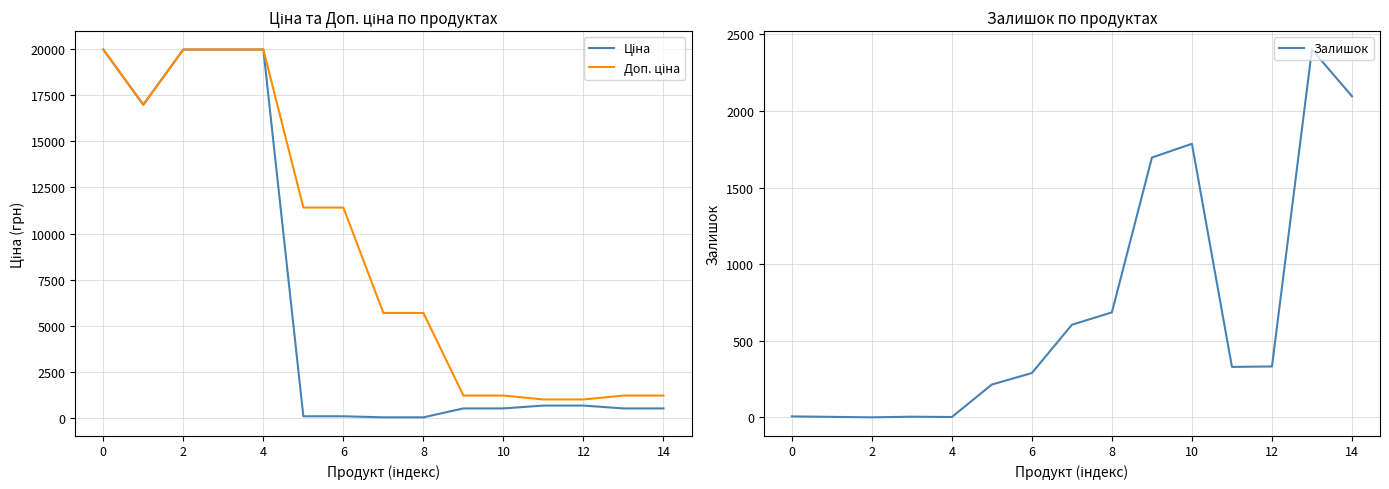

What is the highest value of the Залишок series?

2401